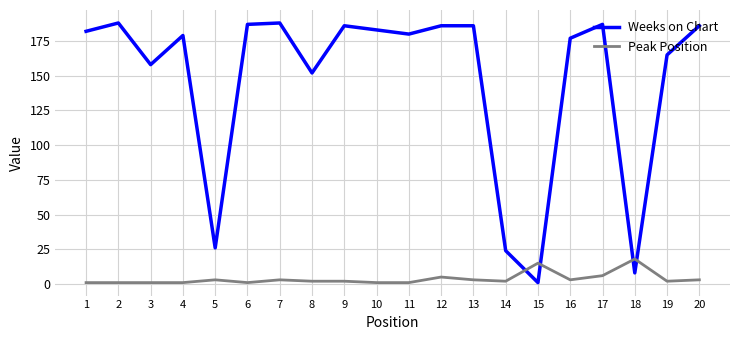

List the series in order of their peak value, highest first.

Weeks on Chart, Peak Position